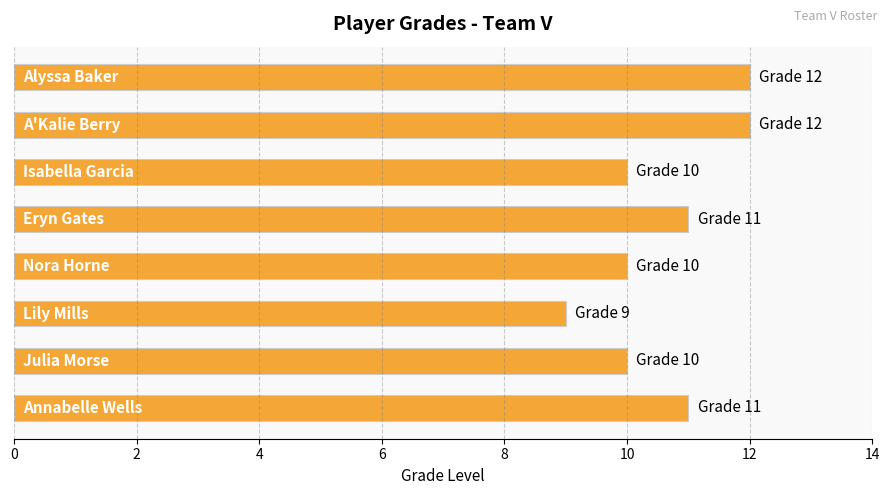

What is the average value?

11